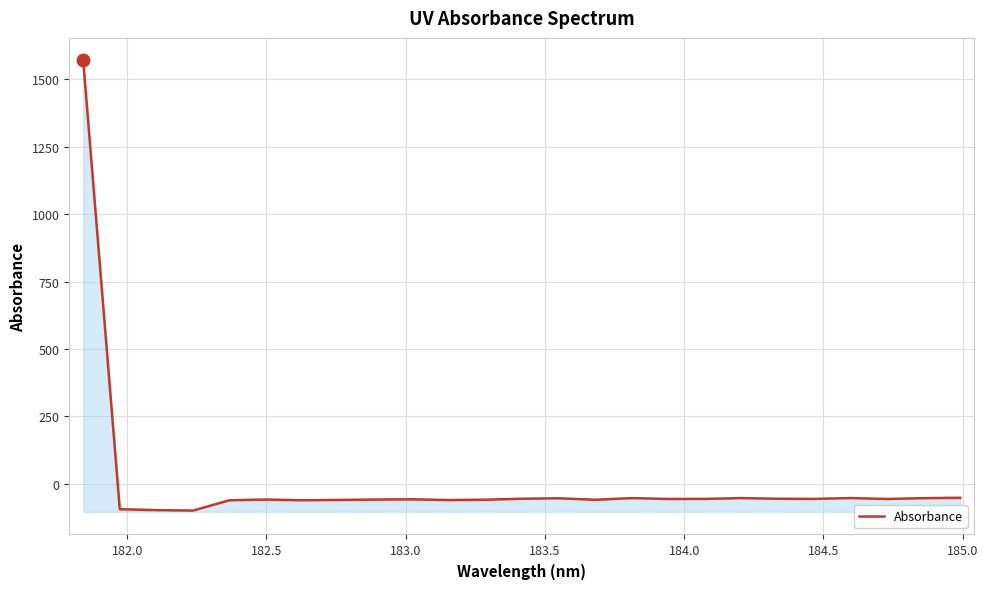

What is the smallest value displayed?

-99.1